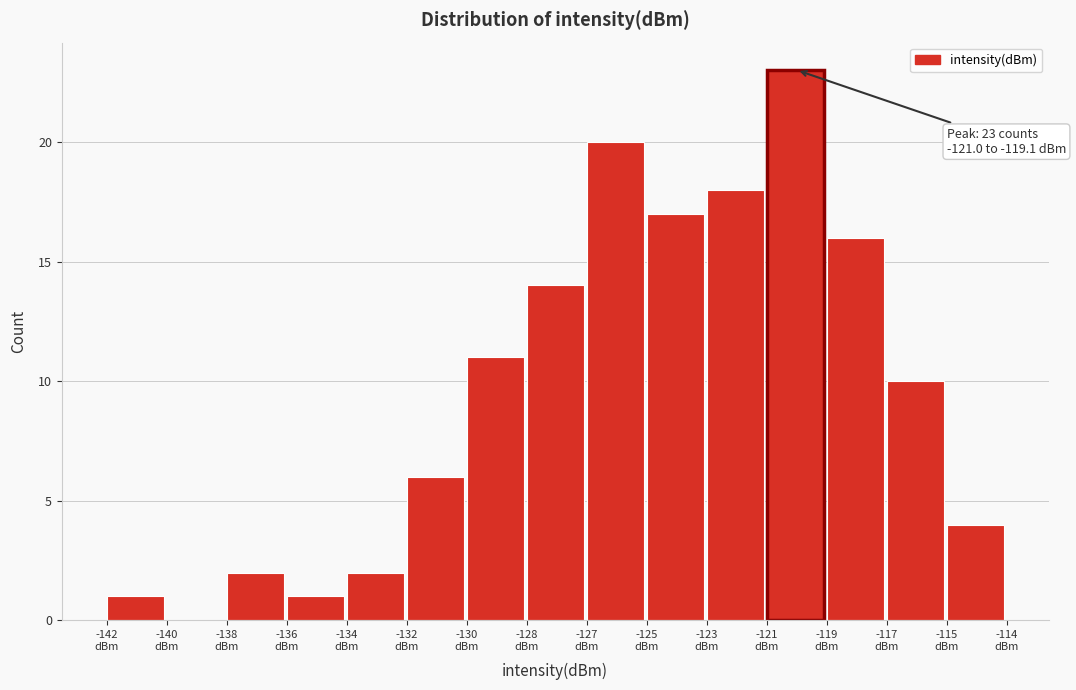

What is the sum of all values?

145